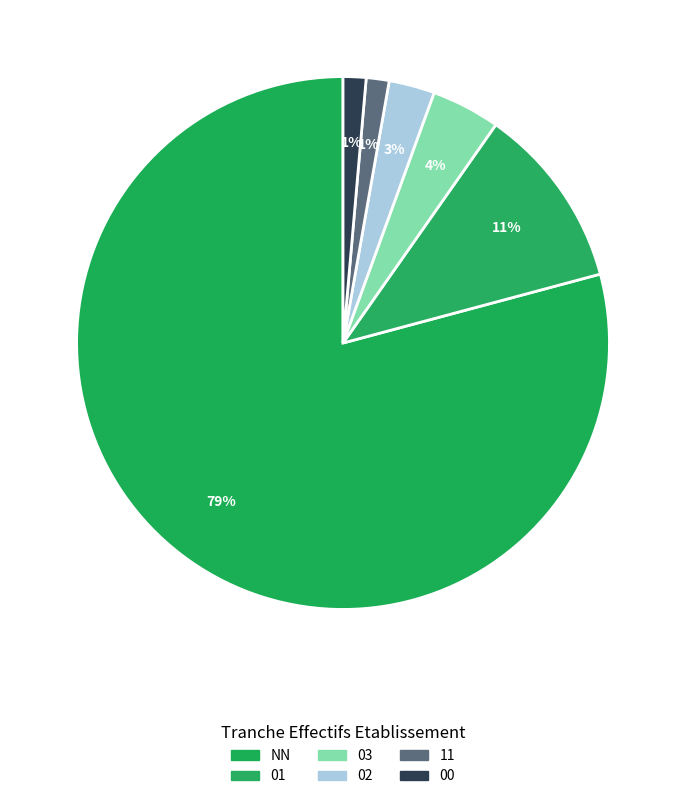

Which slice is the largest?

NN